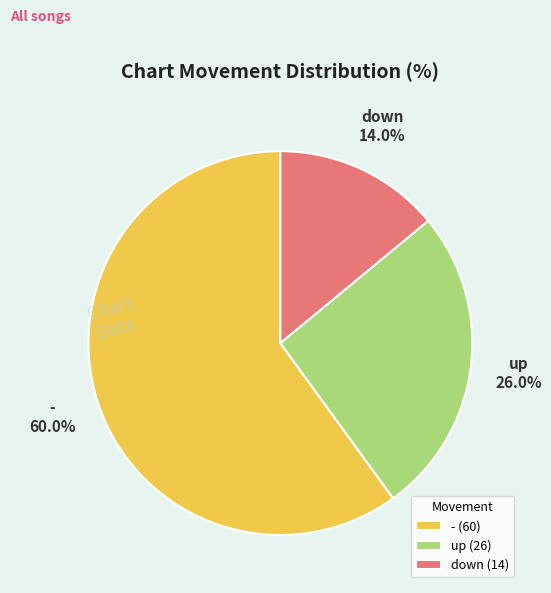

Which slice is the largest?

-